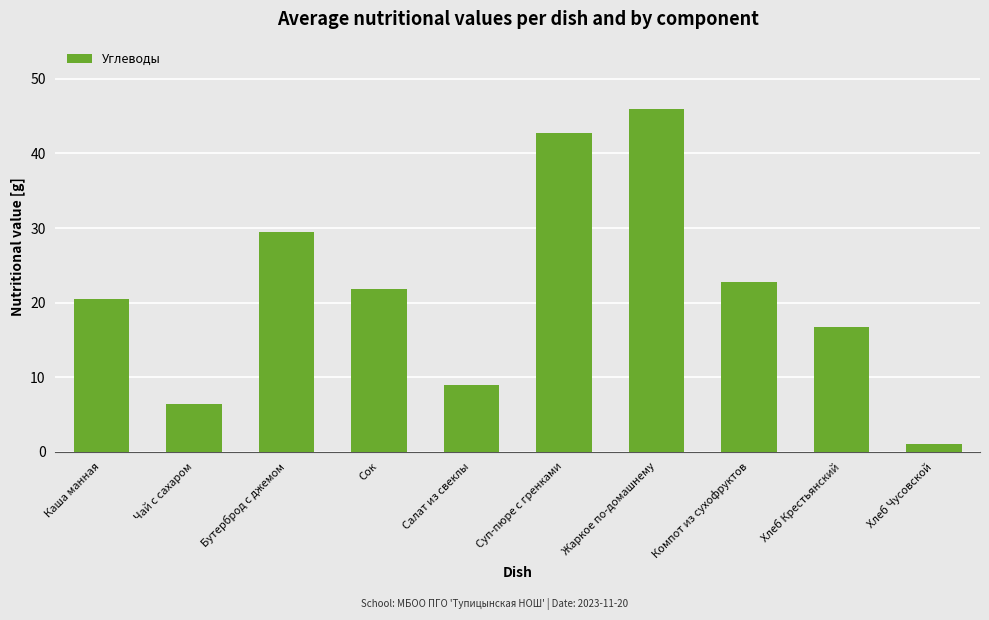

List the labels in order of value, largest first.

Жаркое по-домашнему, Суп-пюре с гренками, Бутерброд с джемом, Компот из сухофруктов, Сок, Каша манная, Хлеб Крестьянский, Салат из свеклы, Чай с сахаром, Хлеб Чусовской